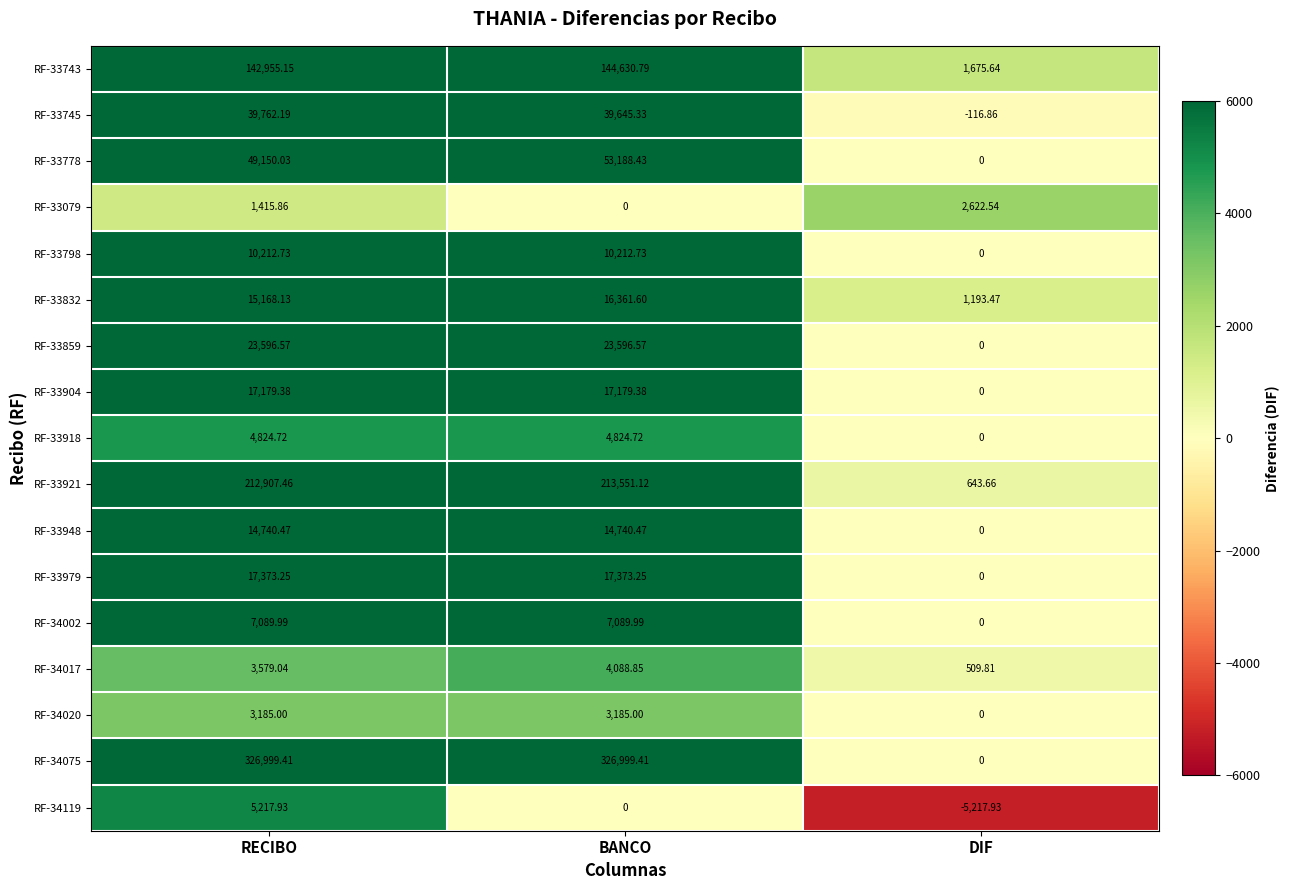

At which category is the sum across all series the highest?

BANCO